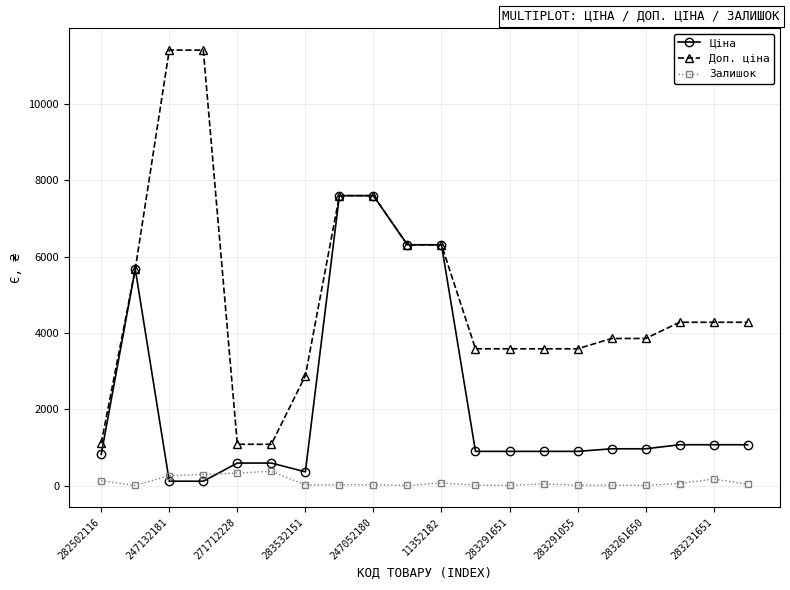

Which series has the widest spread of values?

Доп. ціна